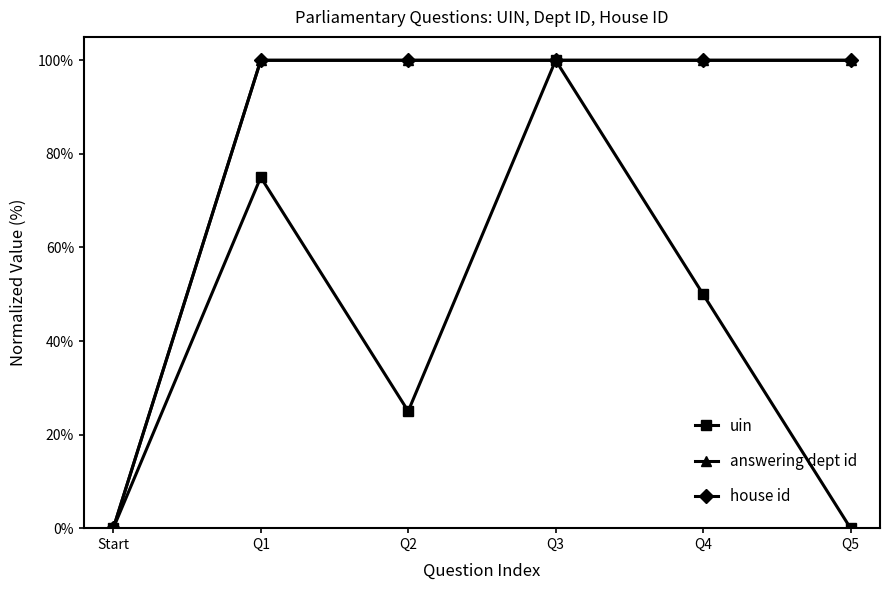

Which series has the largest total across all categories?

answering dept id